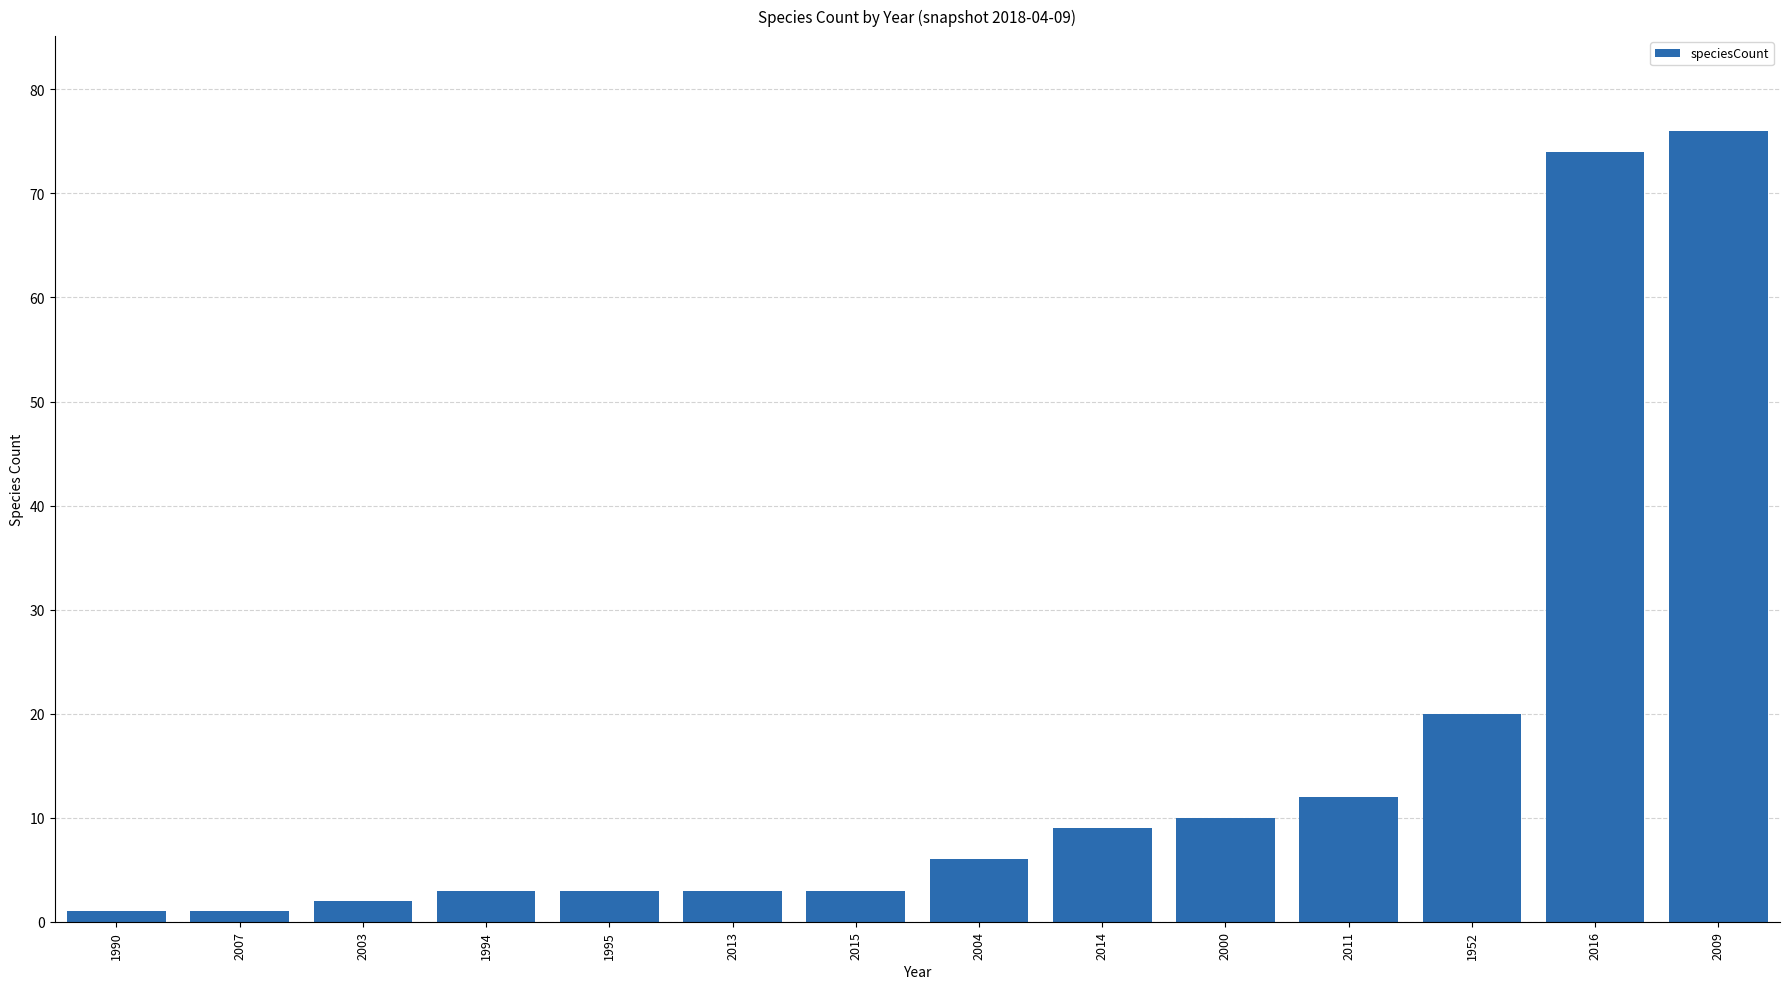

How many data points are less than 6?

7